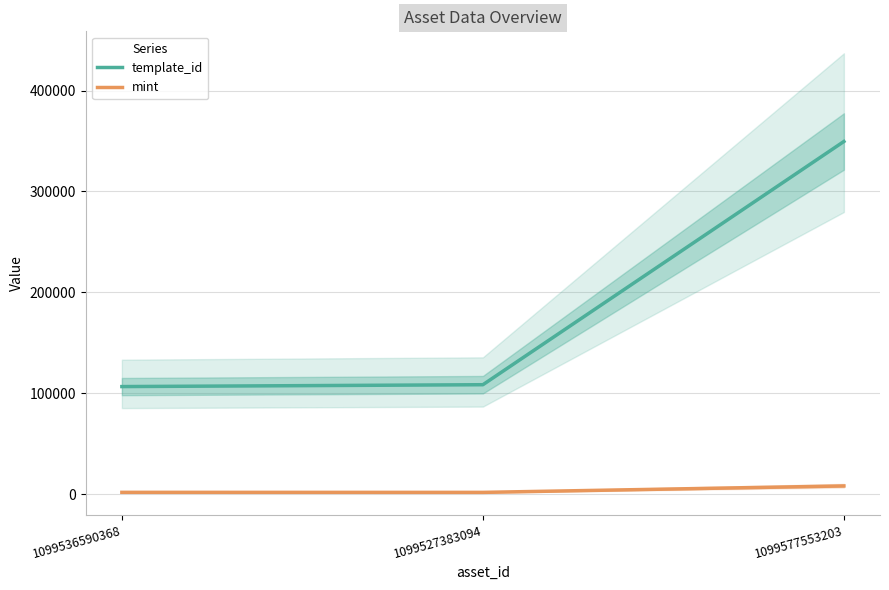

Is the value of template_id at 1099577553203 greater than the value of mint at 1099527383094?

Yes